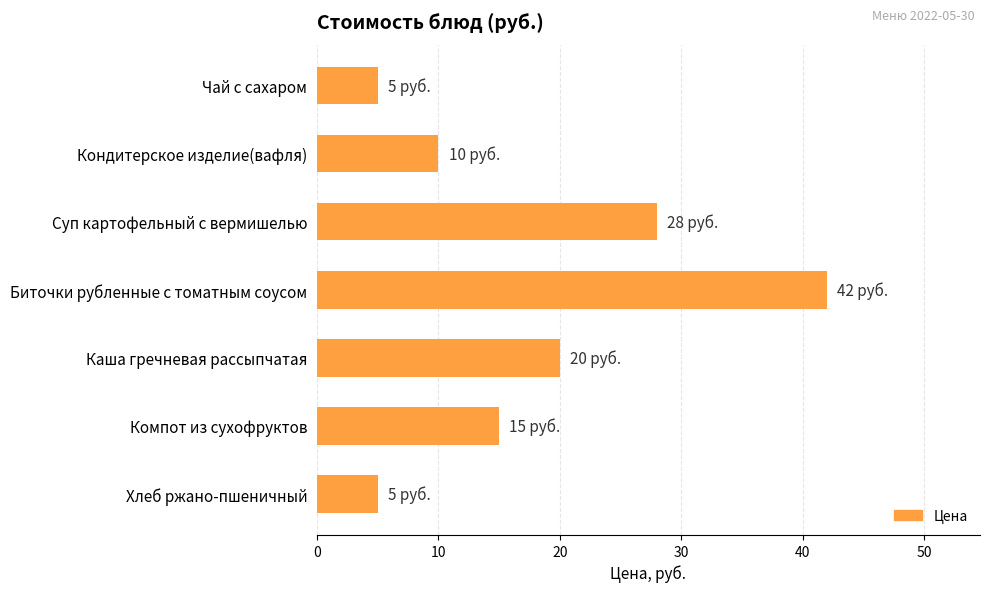

Which has a higher value, Суп картофельный с вермишелью or Кондитерское изделие(вафля)?

Суп картофельный с вермишелью